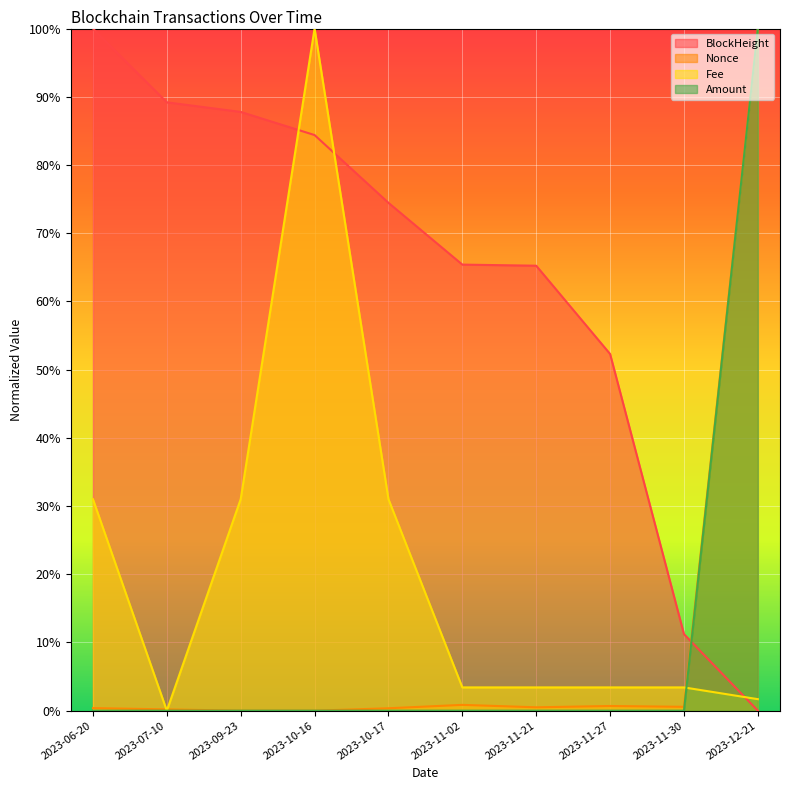

Which series changed the most between 2023-11-21 and 2023-12-21?

Amount